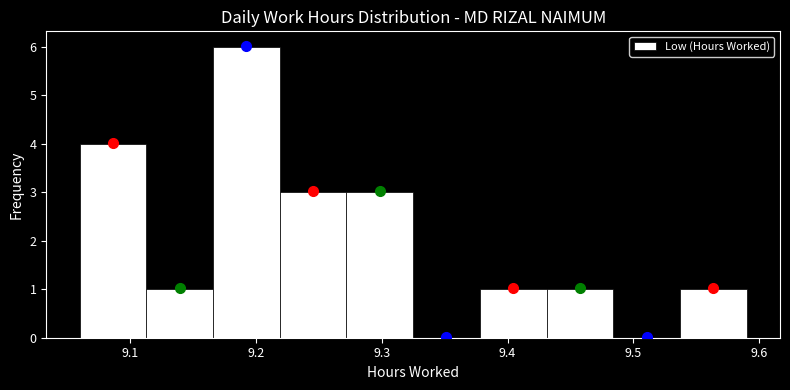

Over which range of the x-axis is the bar tallest?

9.166 to 9.219